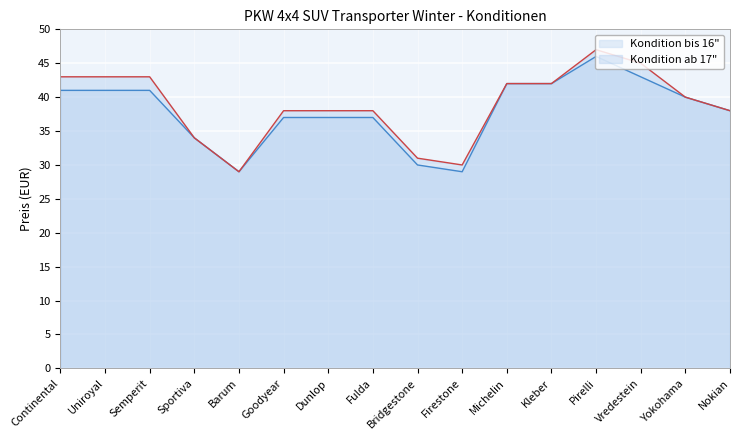

What are all the series names shown in the legend?

Kondition bis 16", Kondition ab 17"